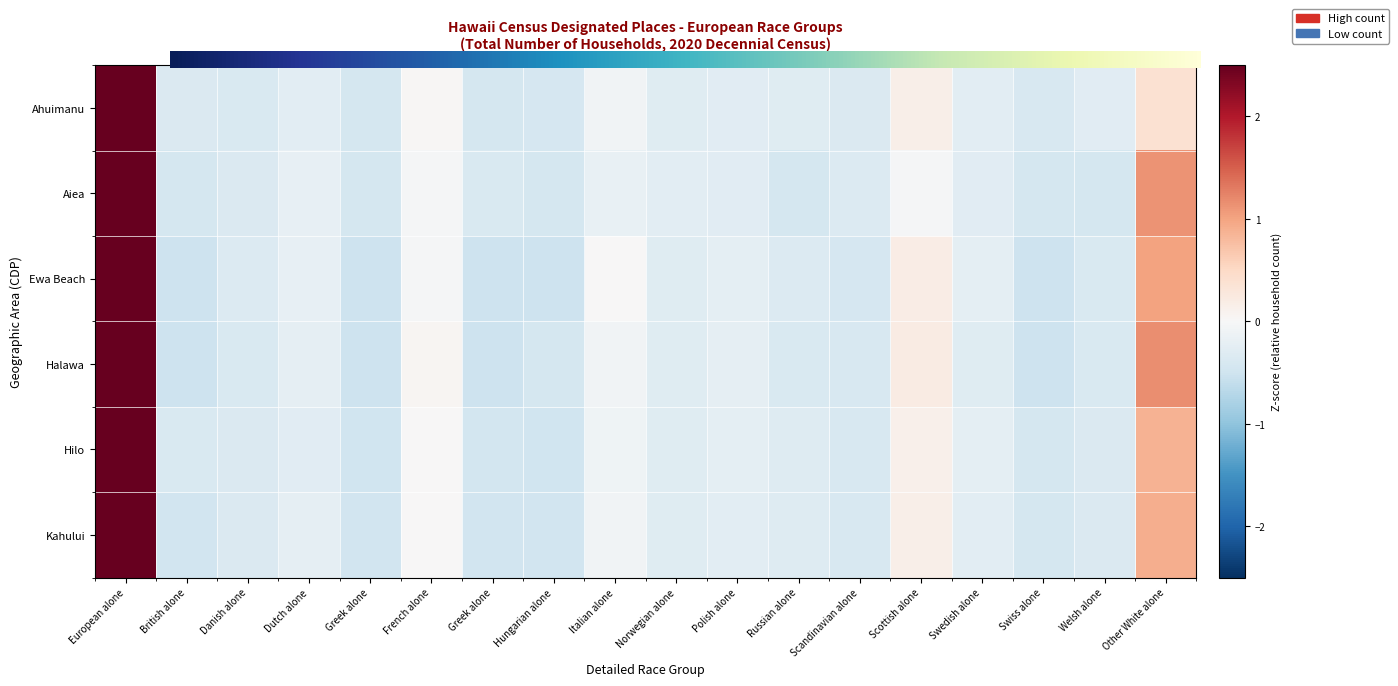

What is the spread (max minus min) of values at European alone?

0.2